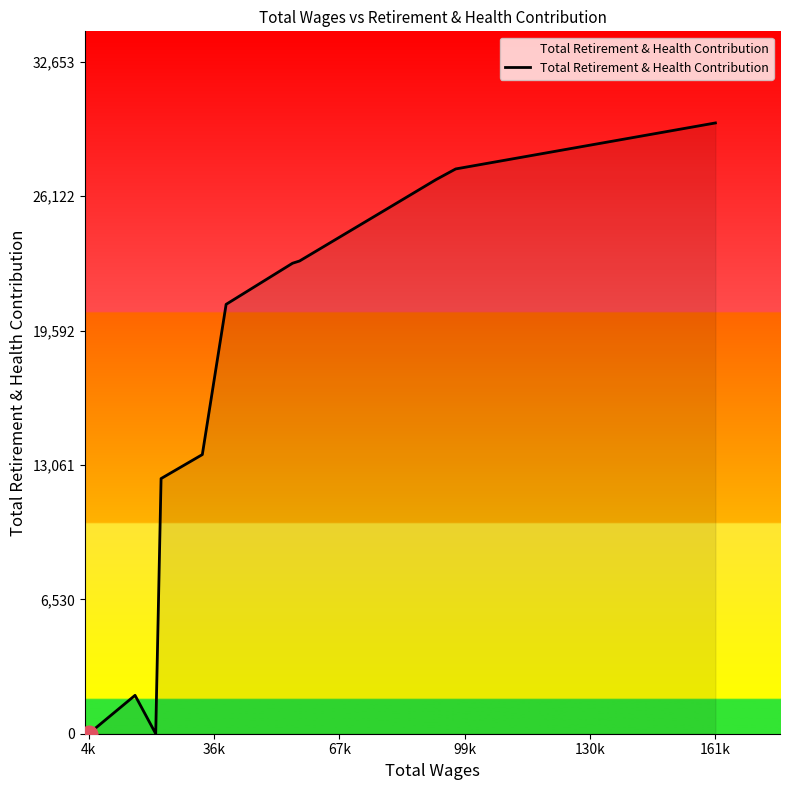

What is the difference between the maximum and minimum values?

29685